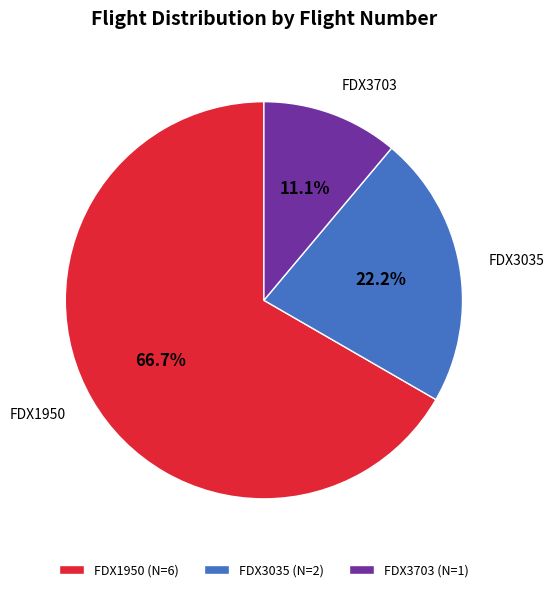

How many slices are in this pie chart?

3